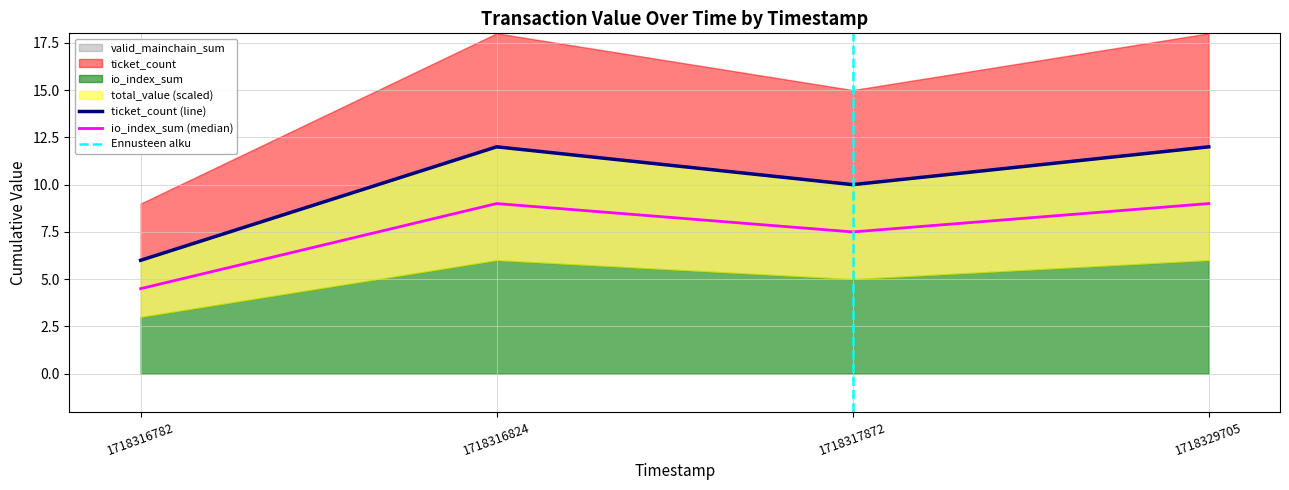

At which category does io_index_sum reach its first local valley?

1718317872